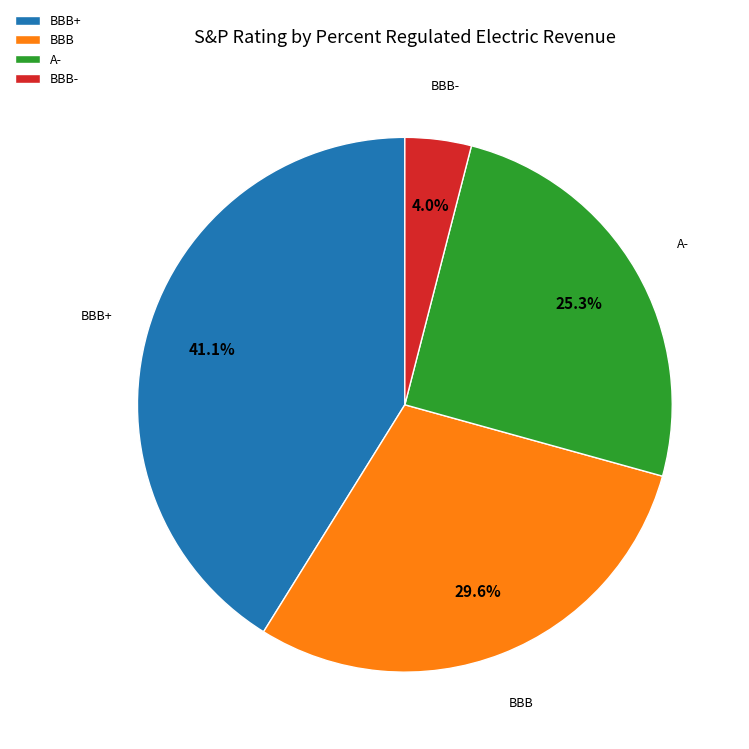

Which category has the smallest portion of the pie?

BBB-